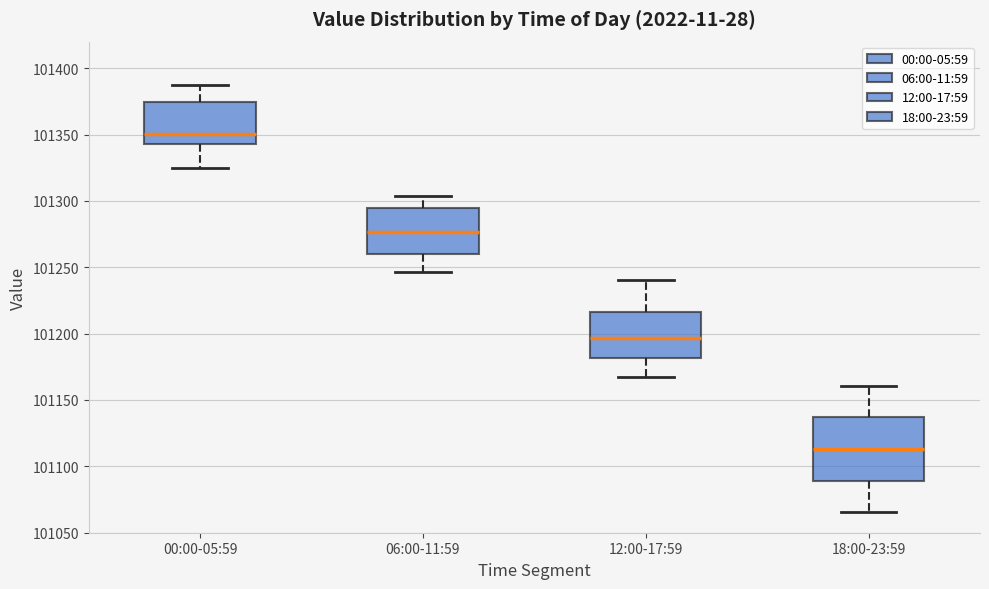

Reading left to right, read every box against the y-axis: the position of its median line, the range the box covers, and the ends of its whiskers. The values are not printed on the chart, so give them approximately, as read against the axis.

00:00-05:59: median 101350, box 101345 to 101375, whiskers 101325 to 101385
06:00-11:59: median 101275, box 101260 to 101295, whiskers 101245 to 101305
12:00-17:59: median 101195, box 101180 to 101215, whiskers 101170 to 101240
18:00-23:59: median 101115, box 101090 to 101135, whiskers 101065 to 101160